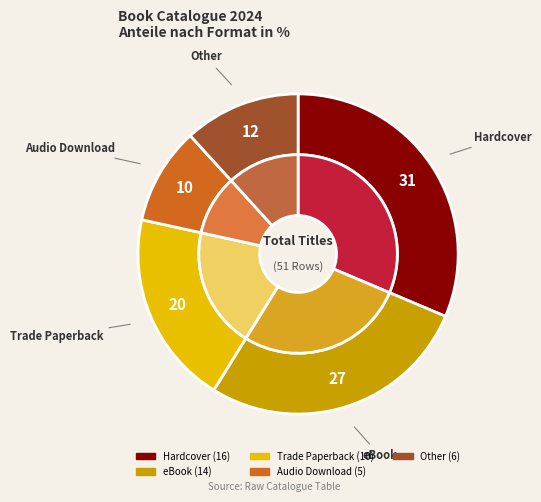

To the nearest percent, what portion does Other represent?

12%